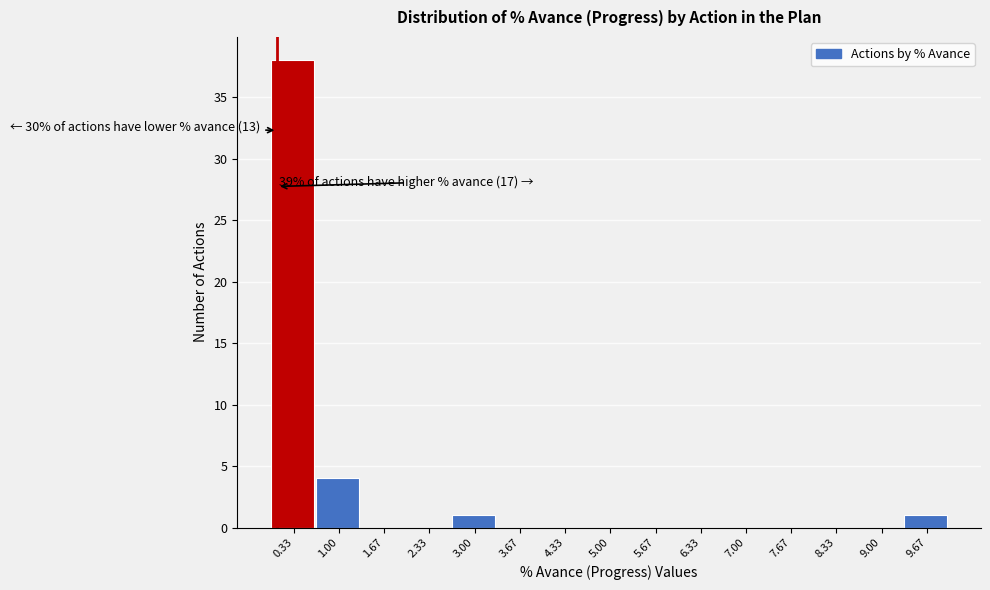

Over which range of the x-axis is the bar tallest?

0.0 to 0.7